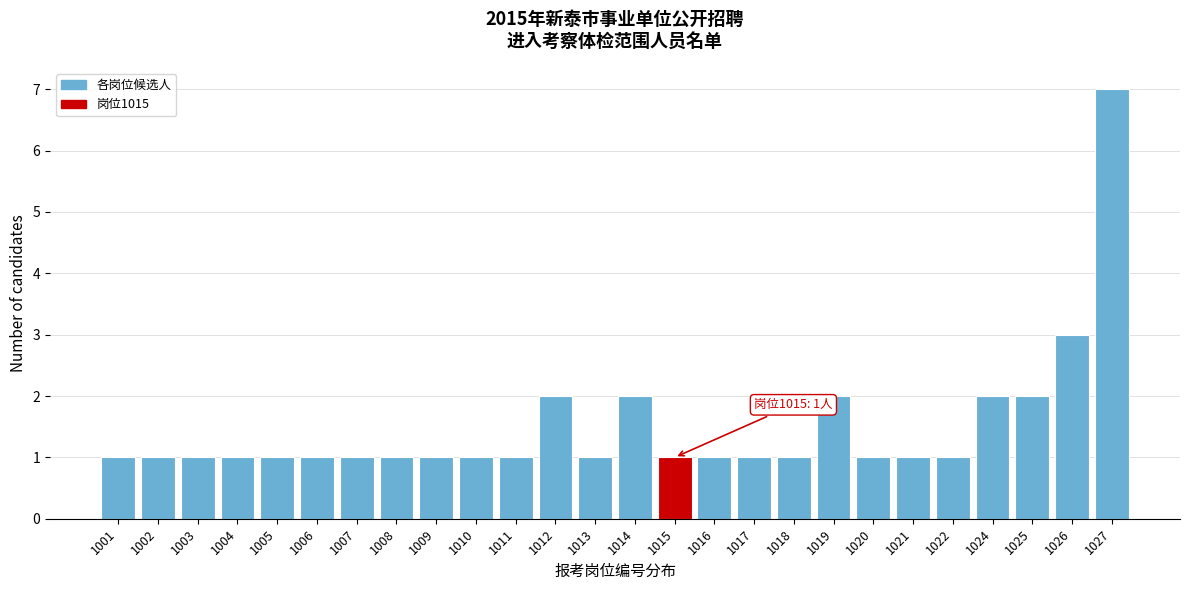

Reading left to right, what are all the values shown in this chart?

1	1	1	1	1	1	1	1	1	1	1	2	1	2	1	1	1	1	2	1	1	1	2	2	3	7